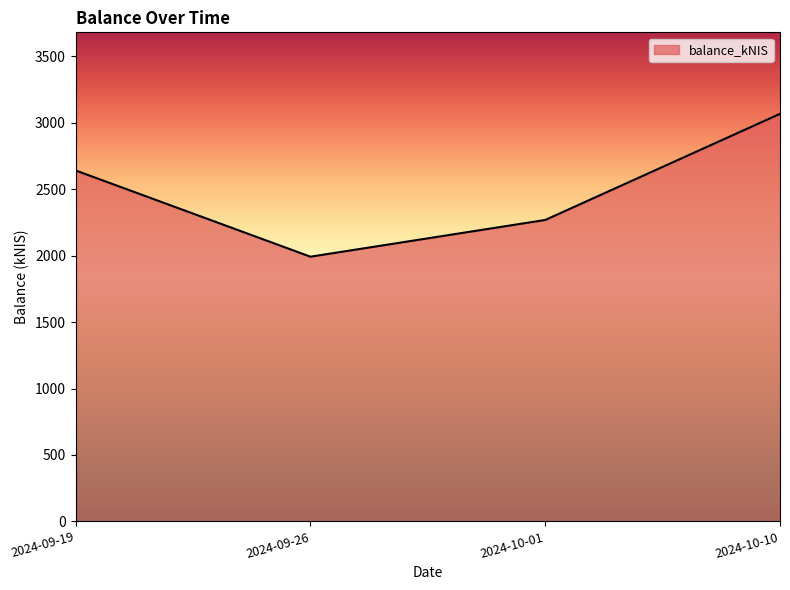

Reading left to right, transcribe all the data shown in this chart.

2641.3	1992.4	2268.8	3067.5